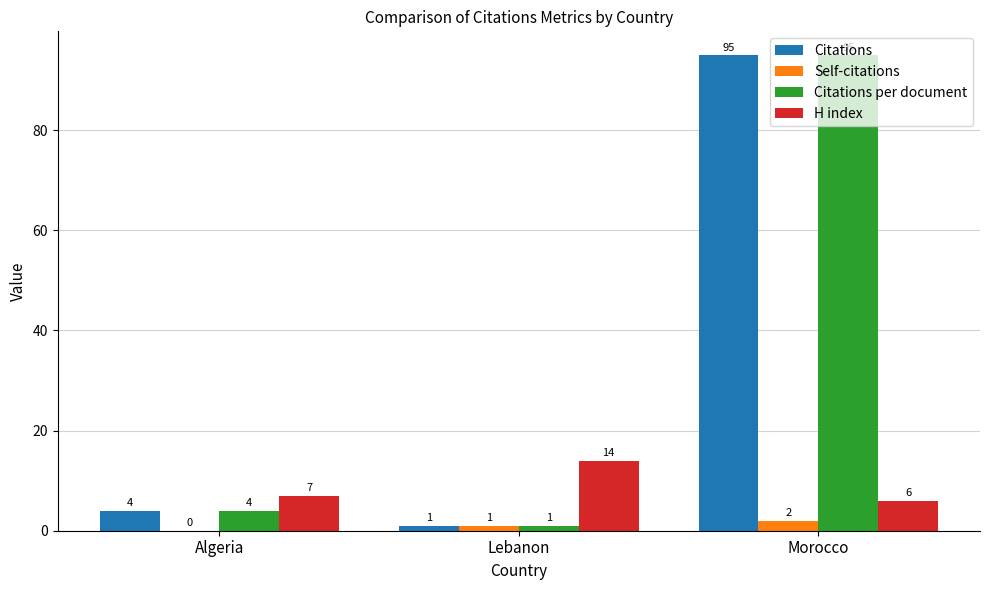

Which series changed the most between Algeria and Lebanon?

H index